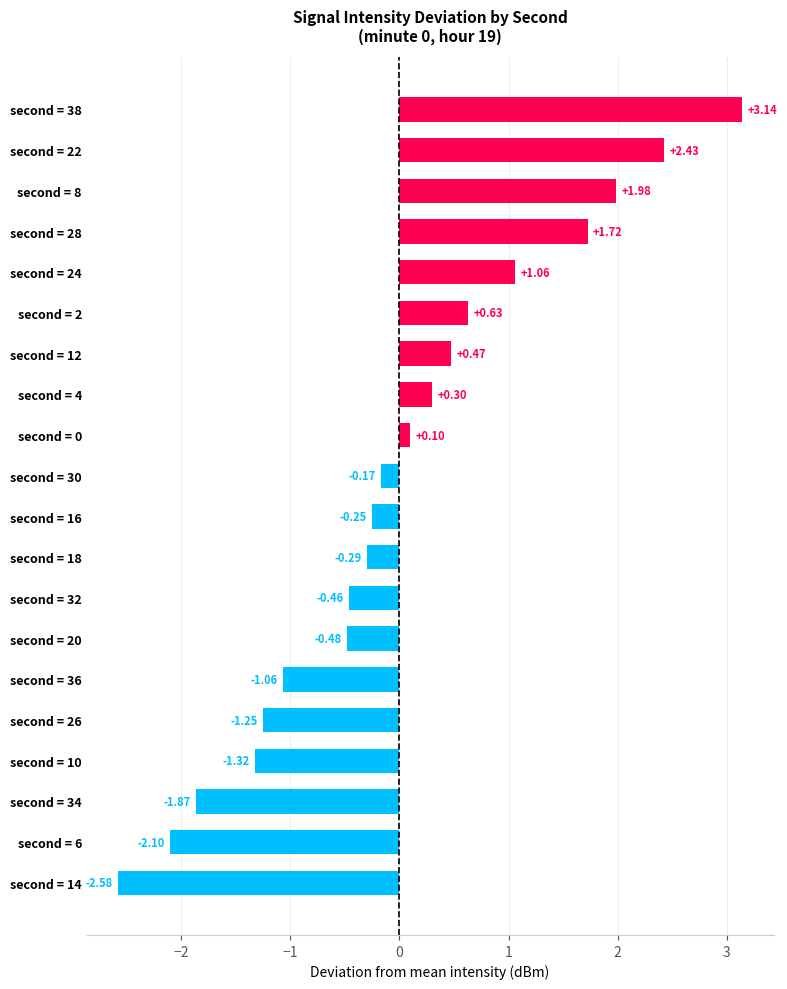

What is the change in value from second = 10 to second = 22?

+3.8